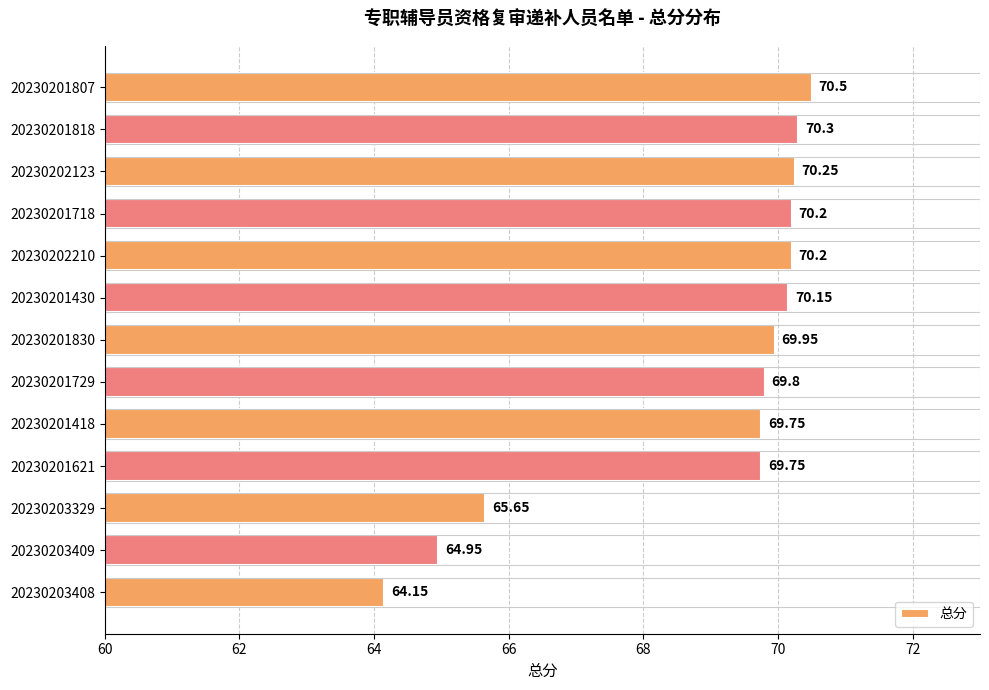

Between 20230201718 and 20230203329, which is larger?

20230201718